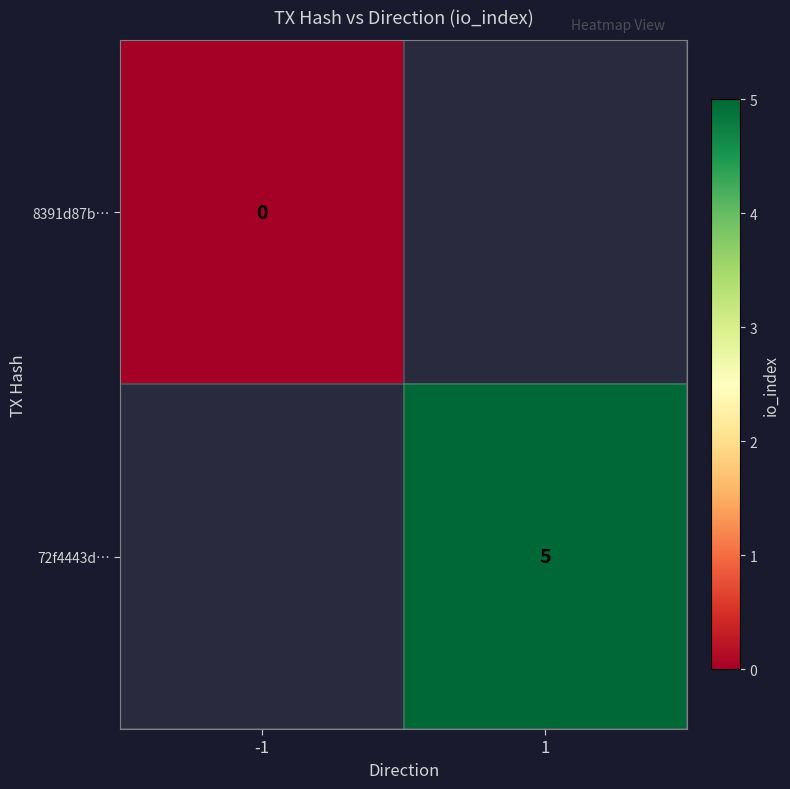

Which has a higher value, -1 or 1?

1